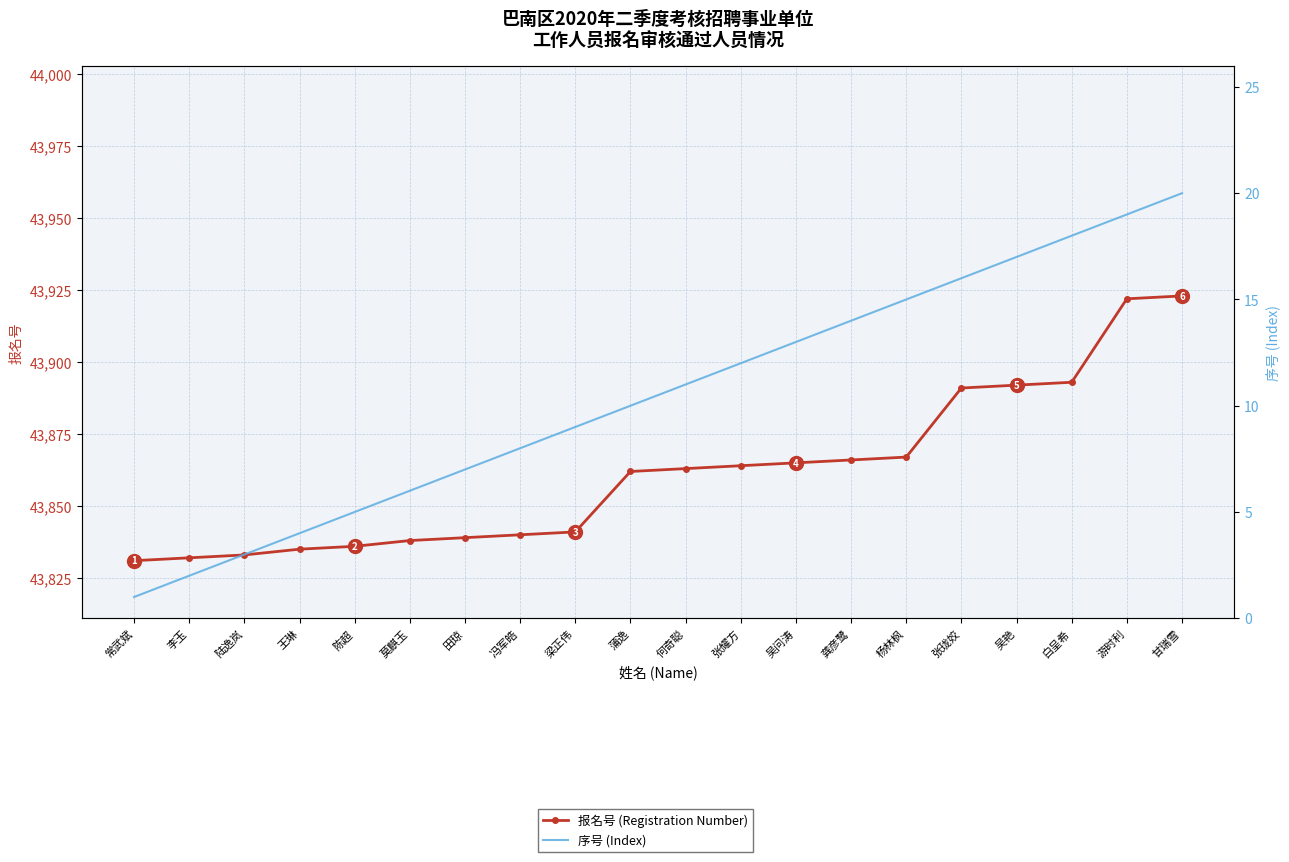

At which label is 报名号 (Registration Number) closest to 43877?

杨林枫